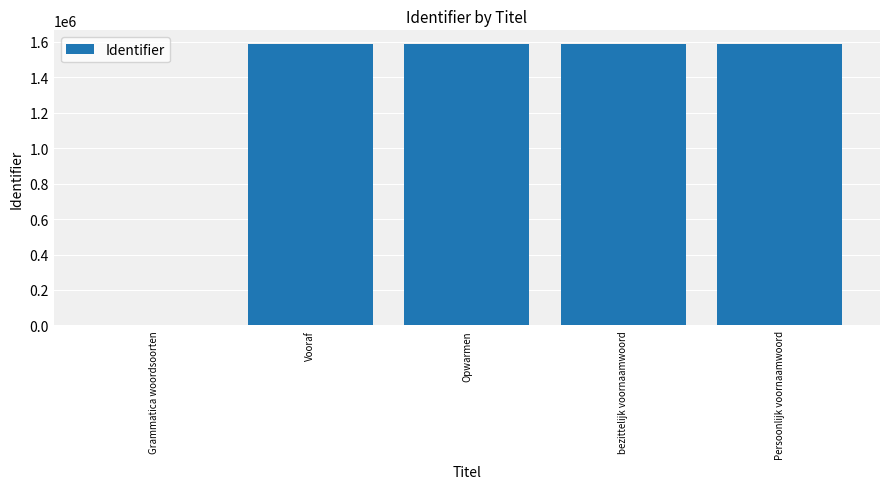

The value at Vooraf is 2442130. True or false?

False